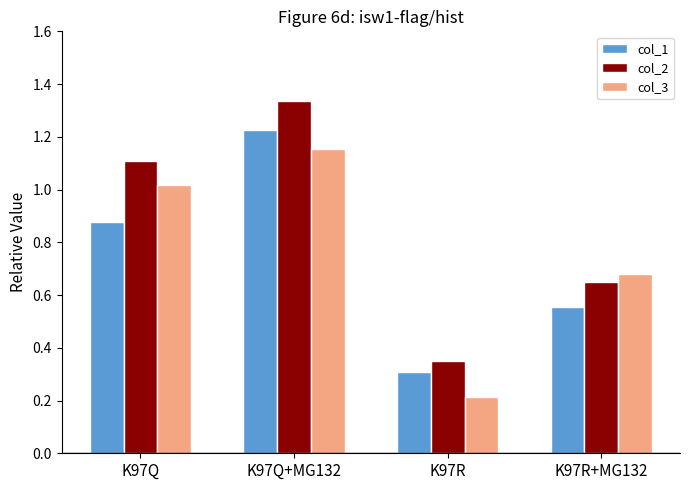

True or false: col_2 has a value of 0.5 at K97R.

False